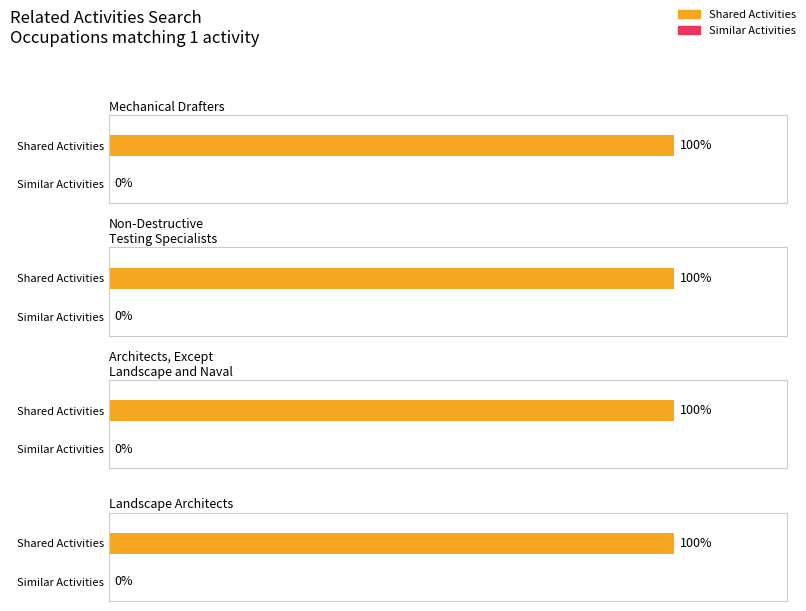

How many bars are there in each group?

2